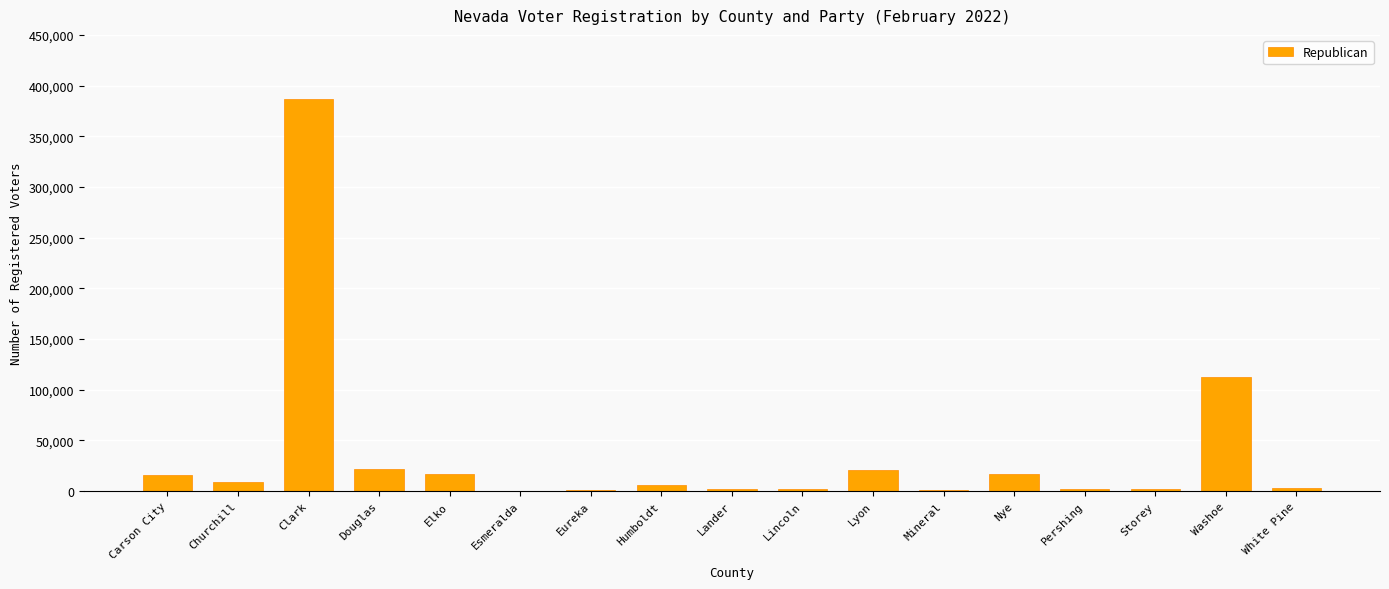

At which category does the chart reach its peak across all series?

Clark